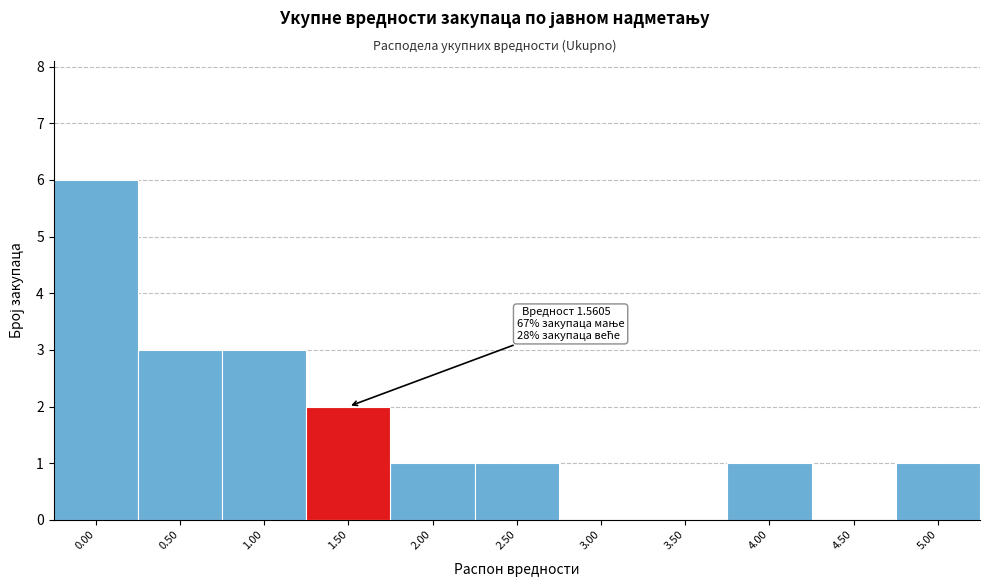

Reading left to right, transcribe all the data shown in this chart.

0.00=6	0.50=3	1.00=3	1.50=2	2.00=1	2.50=1	3.00=0	3.50=0	4.00=1	4.50=0	5.00=1